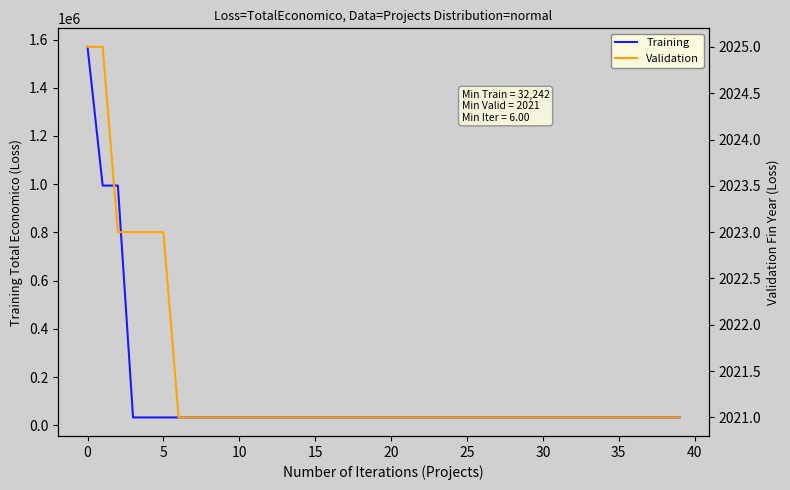

At which label does Training reach its minimum?

10